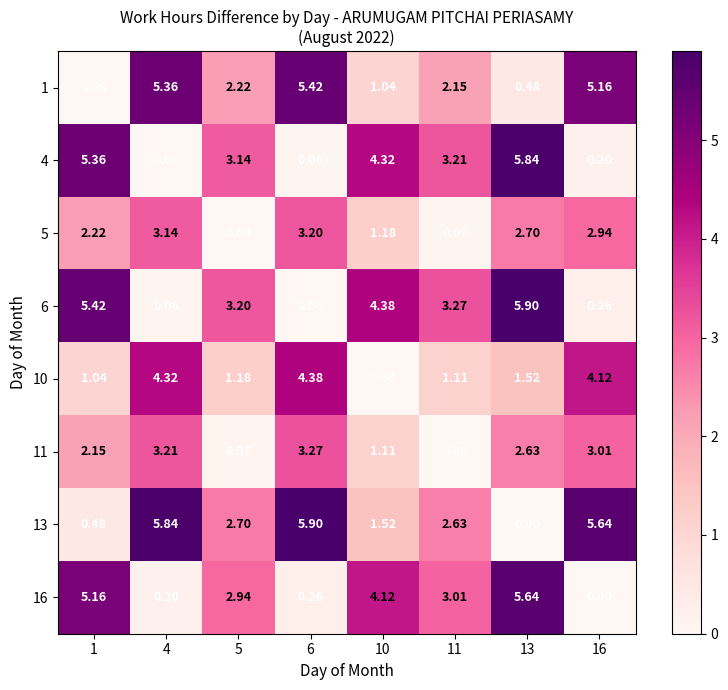

Is the value of 1 at 16 greater than the value of 10 at 16?

Yes